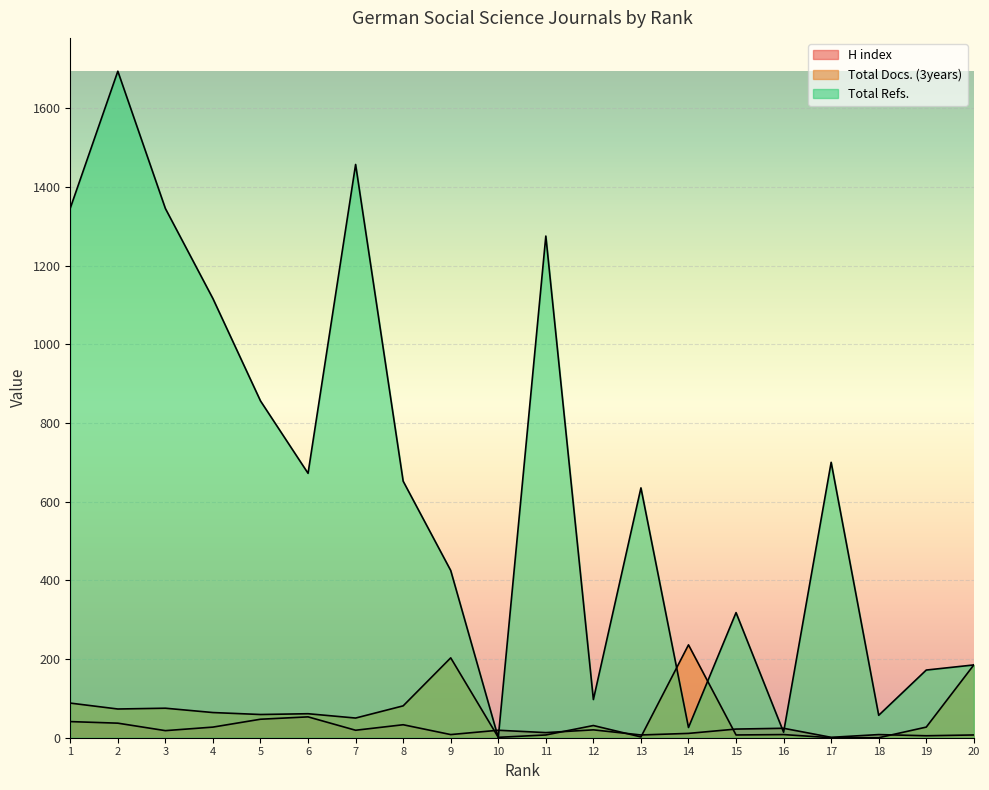

True or false: H index has more than 2 interior local peaks.

True